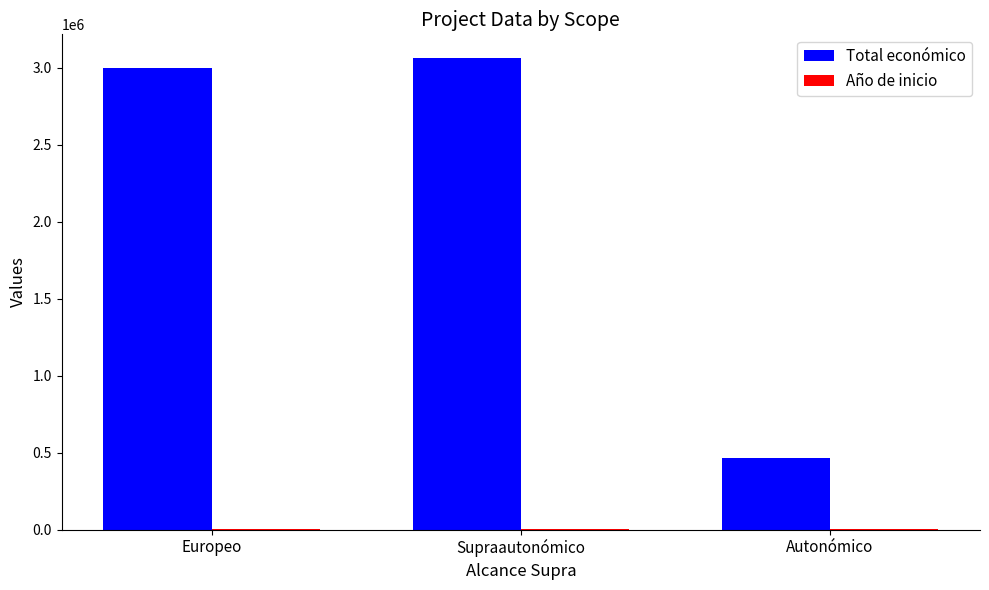

The Total económico series shows 172708 at Autonómico. True or false?

False